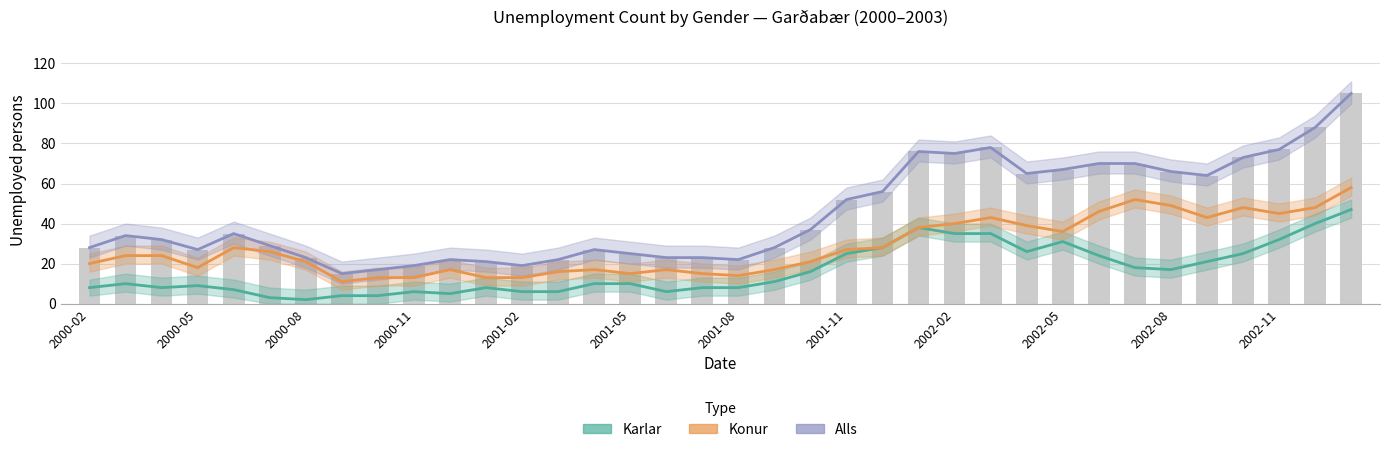

List the series in order of their peak value, highest first.

Alls, Konur, Karlar